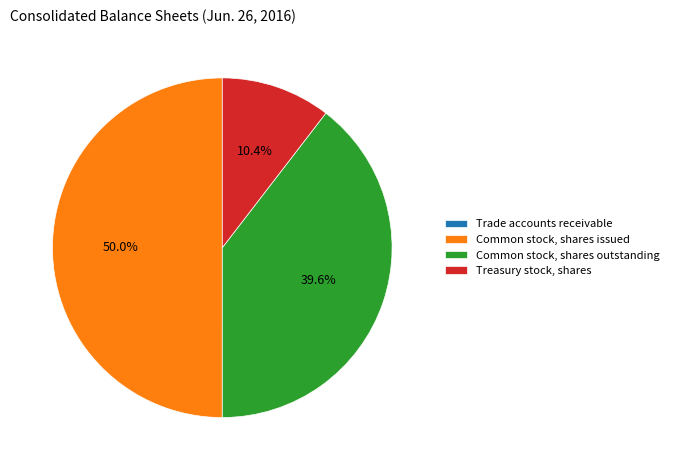

What is the total percentage of Common stock, shares issued and Treasury stock, shares?

60.4%